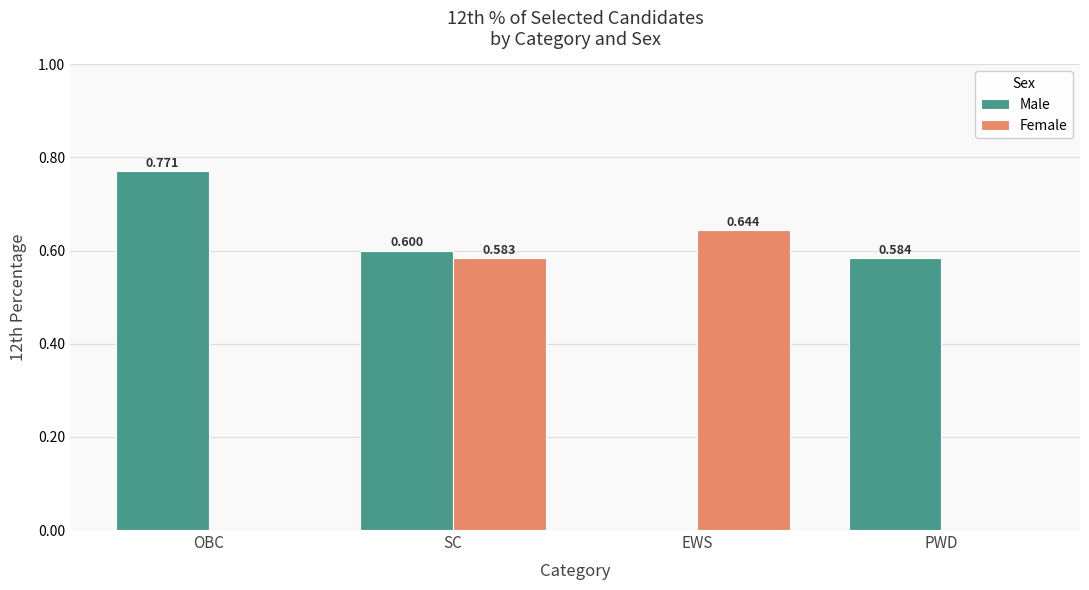

Which category has the highest value across all series?

OBC